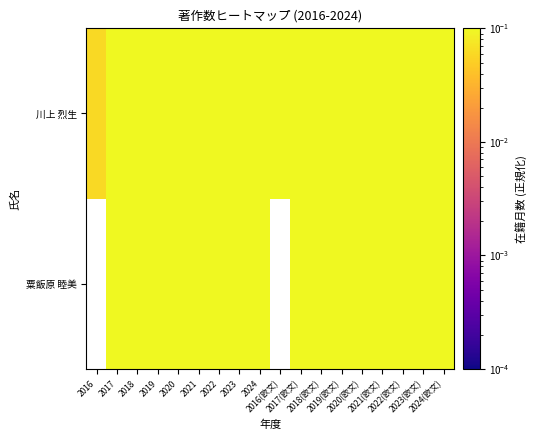

What is the total value across all series at 2021?

0.7